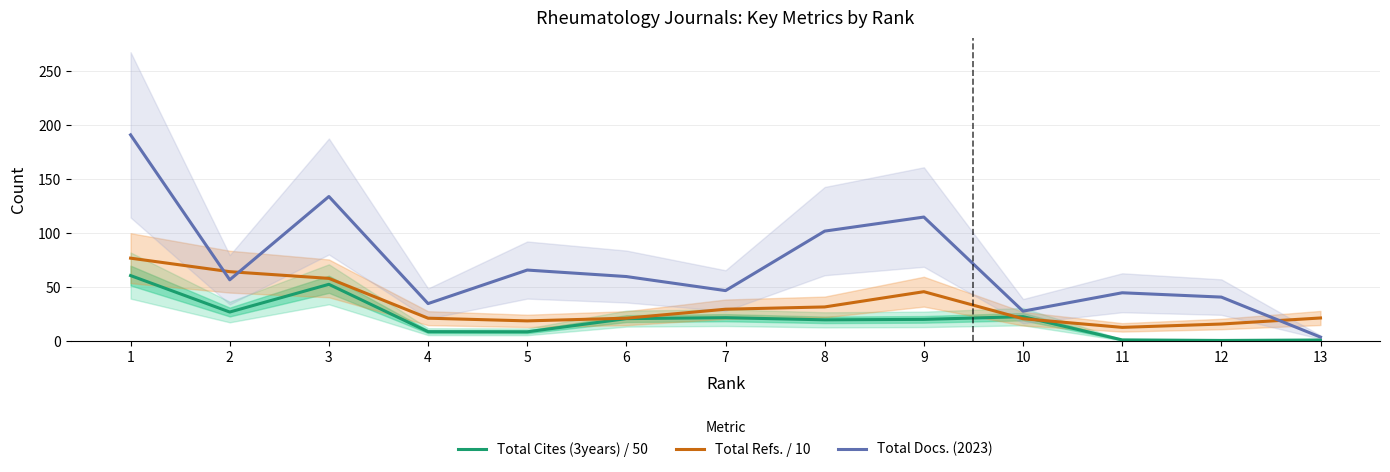

Reading left to right, transcribe all the data shown in this chart.

Total Cites (3years) / 50: 60.9	27.2	52.8	9.0	8.9	21.1	22.0	20.0	20.4	22.9	1.4	0.9	1.3
Total Refs. / 10: 77.0	64.5	58.3	21.5	19.0	21.5	29.8	31.9	46.0	21.0	13.0	16.1	21.7
Total Docs. (2023): 191.0	57.0	134.0	35.0	66.0	60.0	47.0	102.0	115.0	28.0	45.0	41.0	4.0